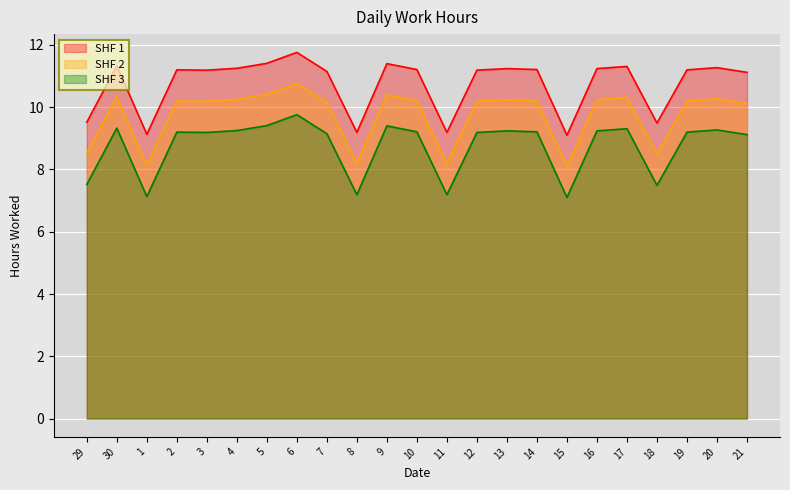

What is the average value of the SHF 3 series?

8.8